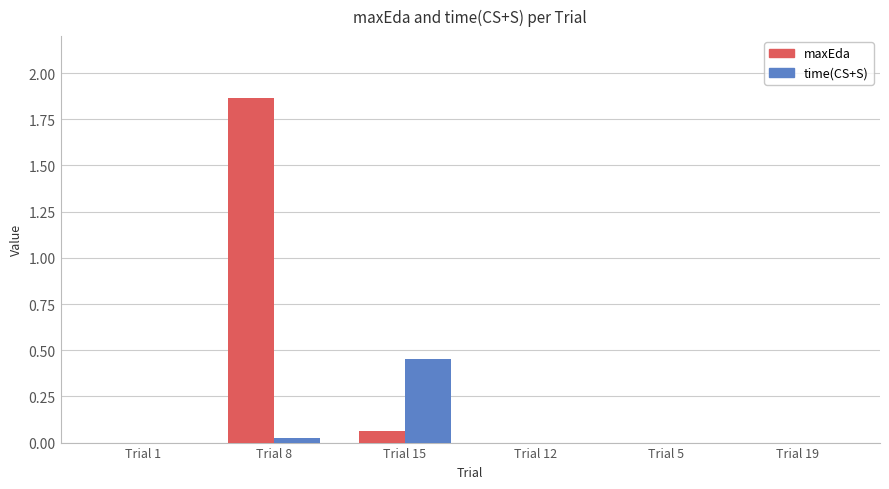

What are all the series names shown in the legend?

maxEda, time(CS+S)